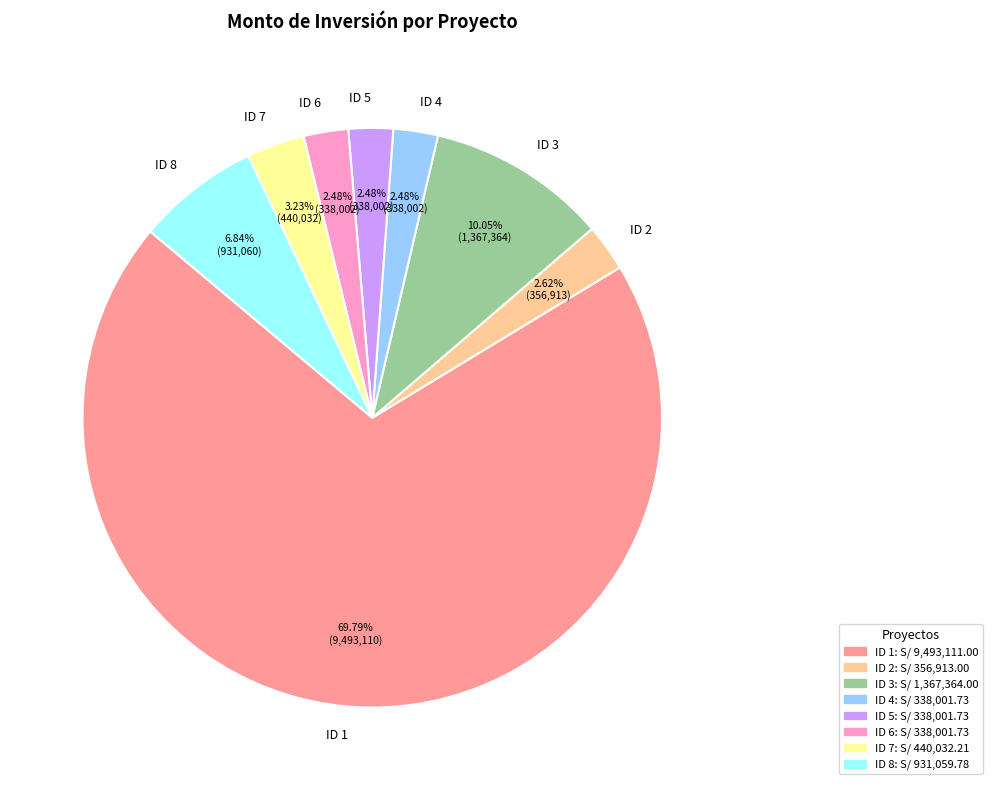

Which slice is the largest?

ID 1